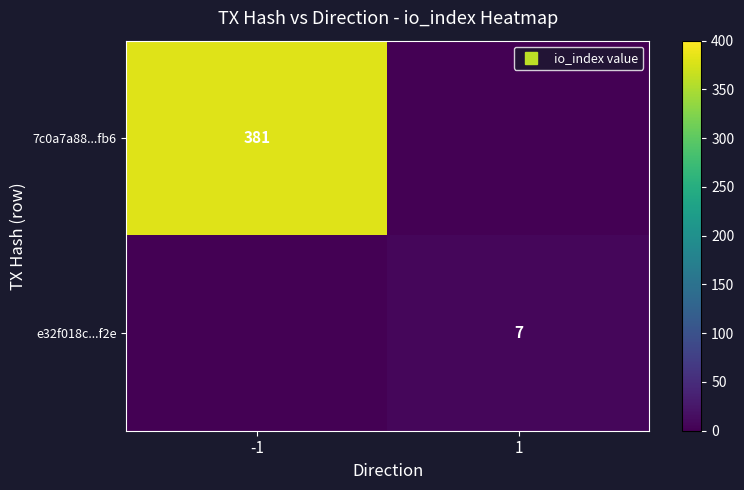

What is the difference between the 7c0a7a88...fb6 values at -1 and 1?

381